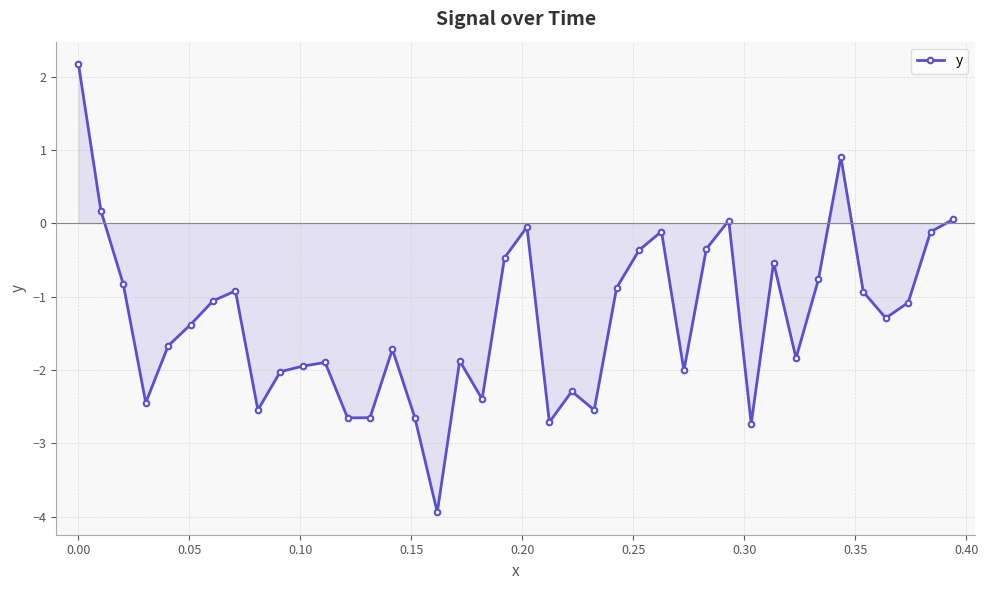

True or false: there are more than 2 points higher than both neighbors.

True